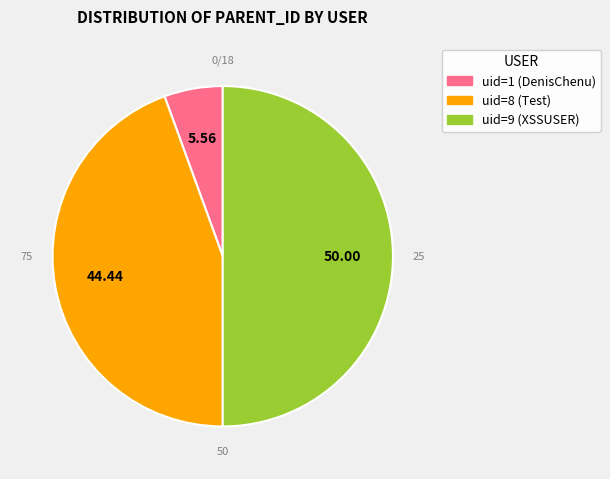

True or false: uid=9 (XSSUSER) accounts for 50% of the total.

True